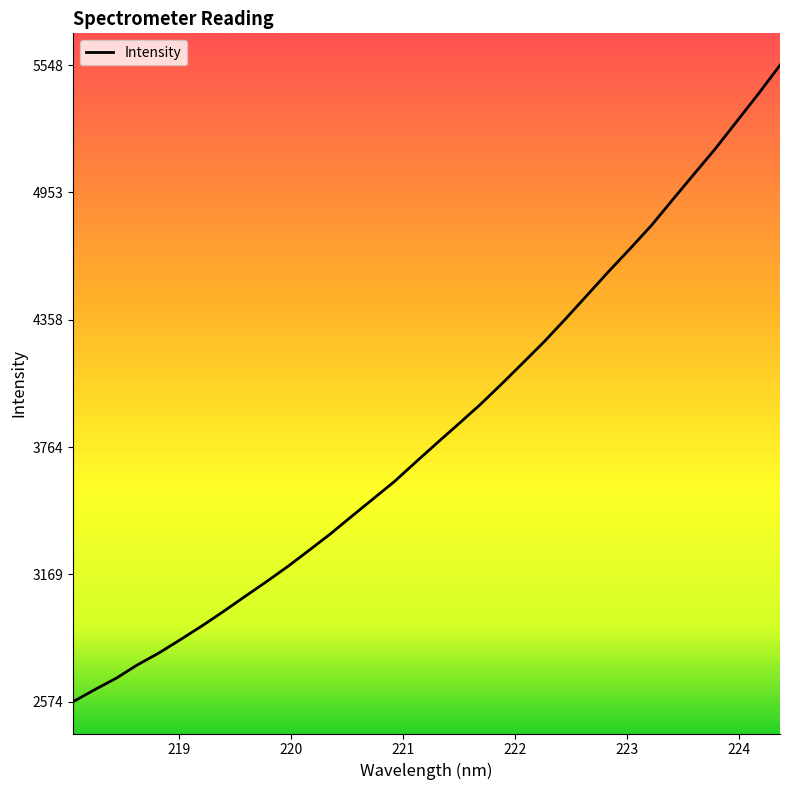

What is the maximum value shown in the chart?

5548.6